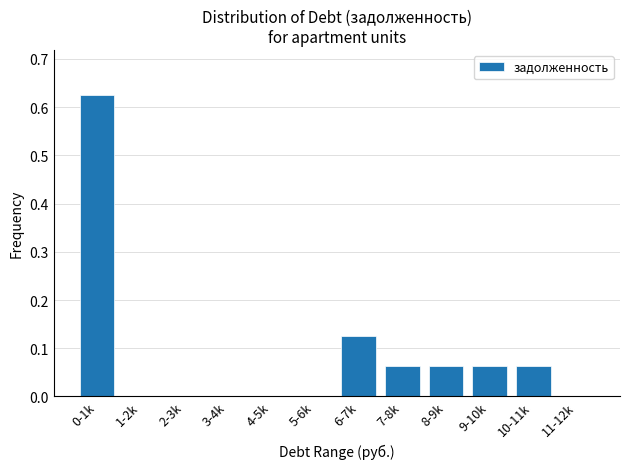

Which category has the highest value across all series?

0-1k